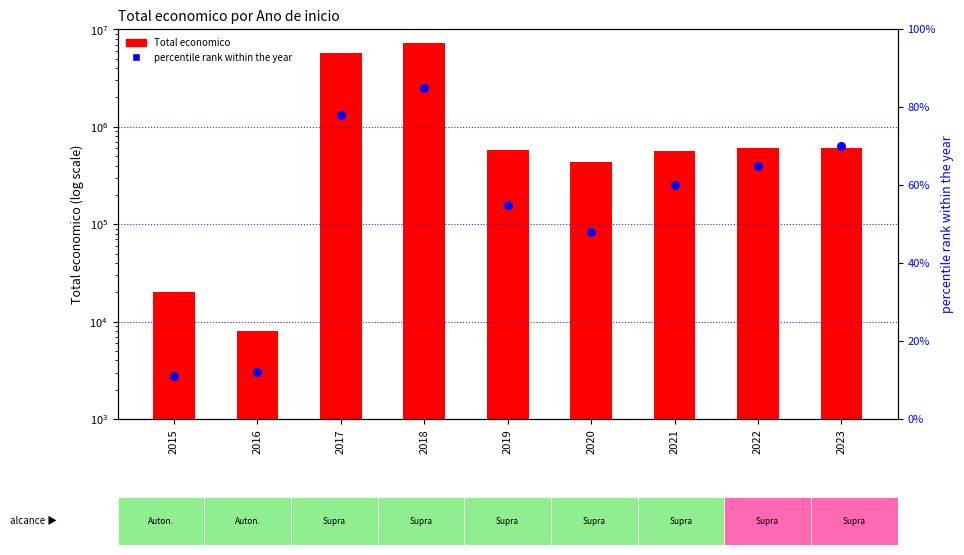

Is the value of percentile rank within the year at 2017 greater than the value of Total economico at 2020?

No